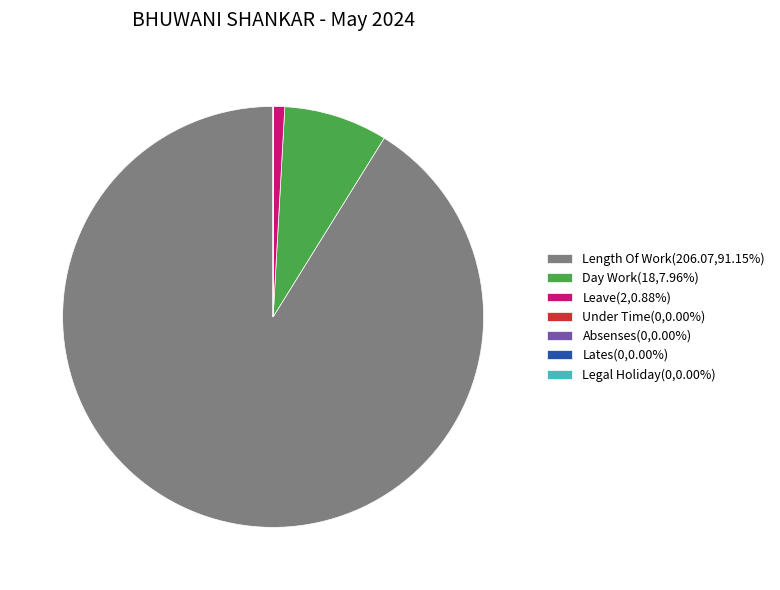

Which category has the biggest portion of the pie?

Length Of Work